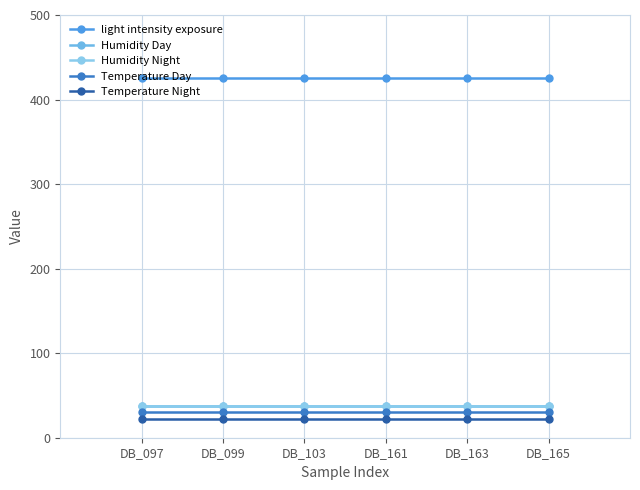

What is the value of the Temperature Day point at the 2nd from the left?

30